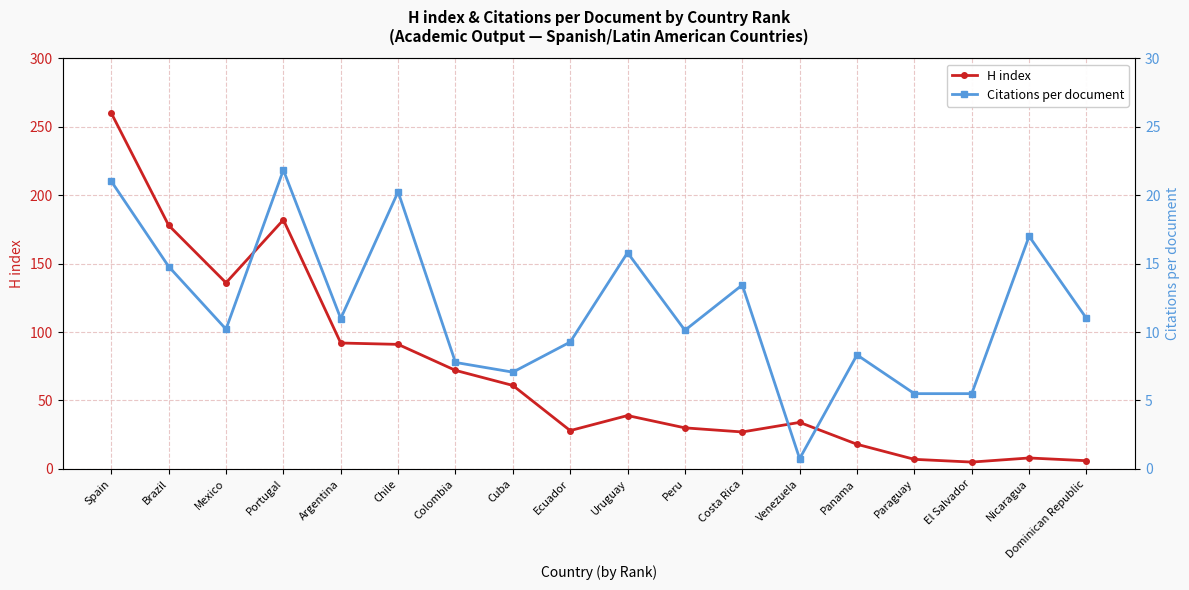

Reading right to left, list all the values displayed in this chart.

H index: 6.0	8.0	5.0	7.0	18.0	34.0	27.0	30.0	39.0	28.0	61.0	72.0	91.0	92.0	182.0	136.0	178.0	260.0
Citations per document: 11.0	17.0	5.5	5.5	8.3	0.8	13.4	10.1	15.8	9.3	7.1	7.8	20.2	11.0	21.8	10.2	14.8	21.0